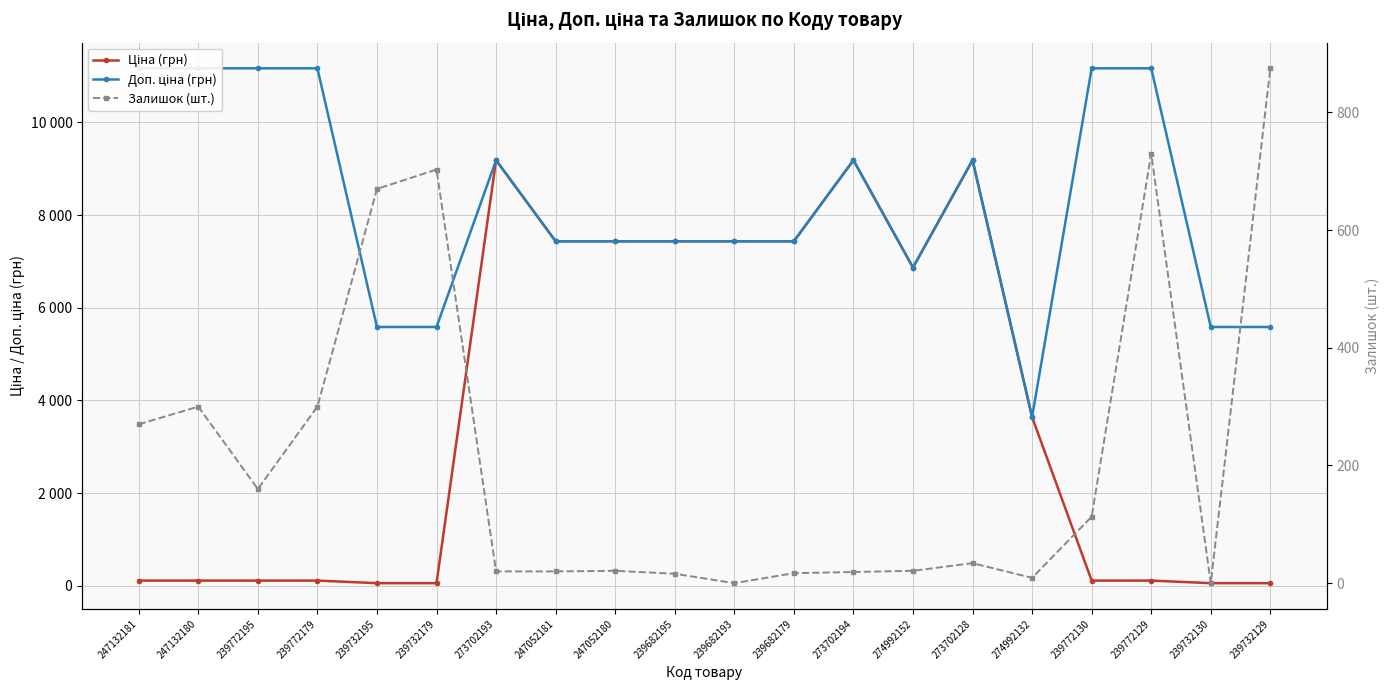

Reading left to right, transcribe all the data shown in this chart.

Ціна (грн): 111.7	111.7	111.7	111.7	55.9	55.9	9185.9	7436.2	7436.2	7436.2	7436.2	7436.2	9185.9	6869.4	9185.9	3640.8	111.7	111.7	55.9	55.9
Доп. ціна (грн): 11169.0	11169.0	11169.0	11169.0	5585.0	5585.0	9185.9	7436.2	7436.2	7436.2	7436.2	7436.2	9185.9	6869.4	9185.9	3641.0	11169.0	11169.0	5585.0	5585.0
Залишок (шт.): 270.0	300.0	160.0	300.0	670.0	703.0	20.0	20.0	21.0	16.0	0.0	17.0	19.0	21.0	34.0	9.0	113.0	730.0	0.0	875.0